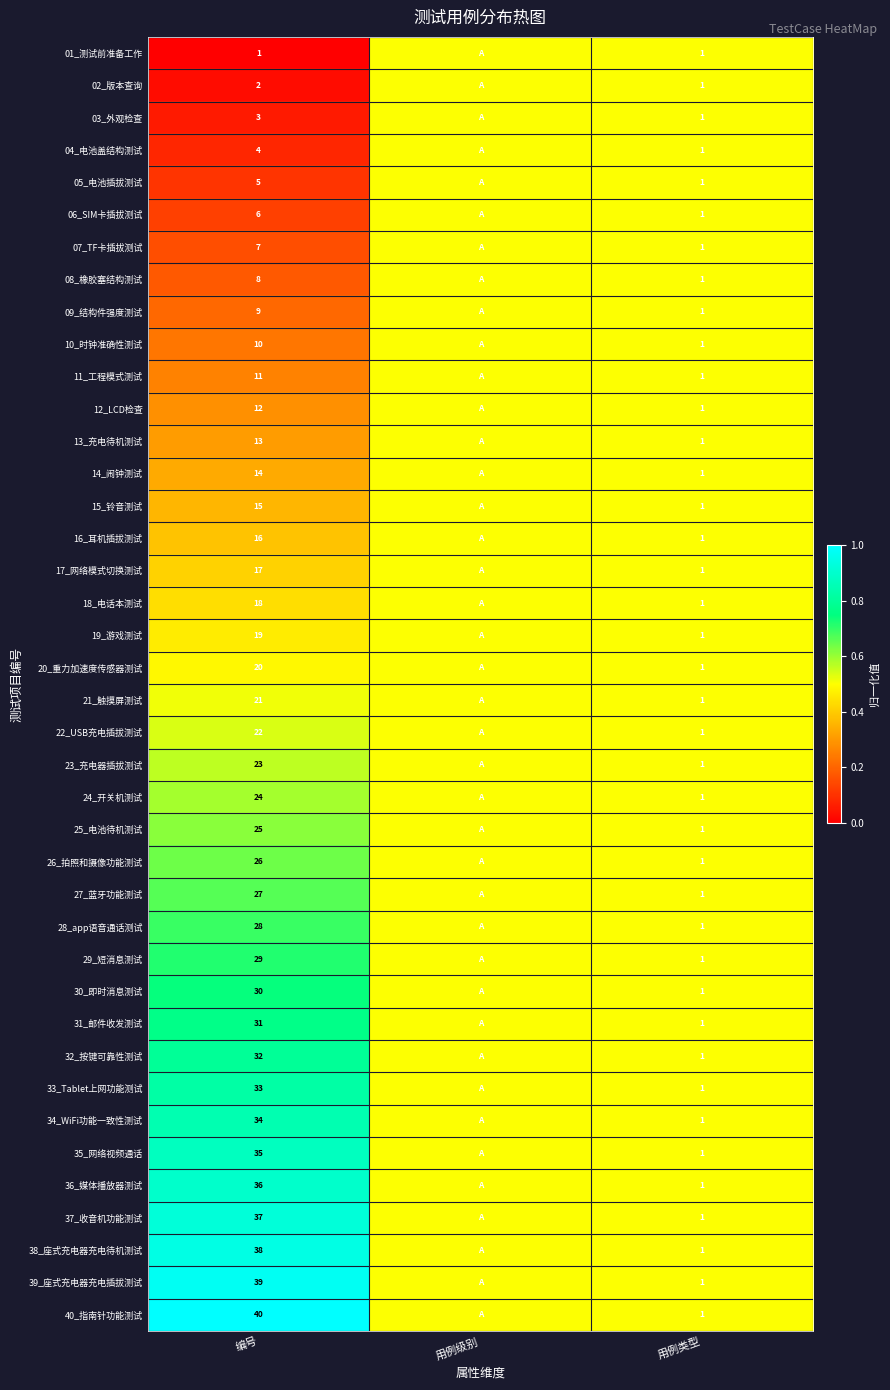

True or false: 23_充电器插拔测试 has a value of 23.0 at 编号.

True